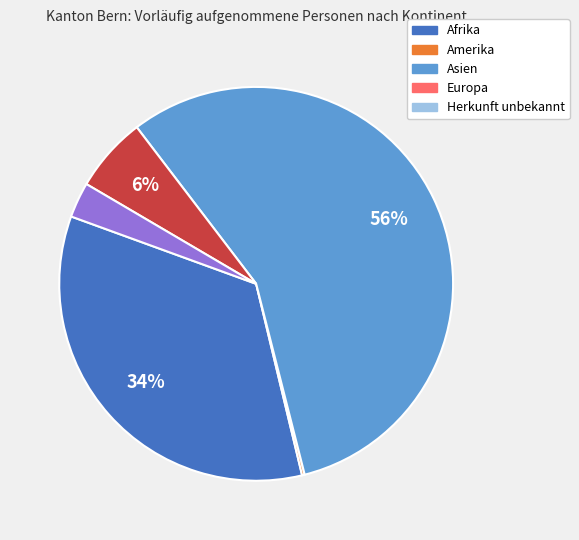

Combined, do Asien and Herkunft unbekannt account for over 50%?

Yes